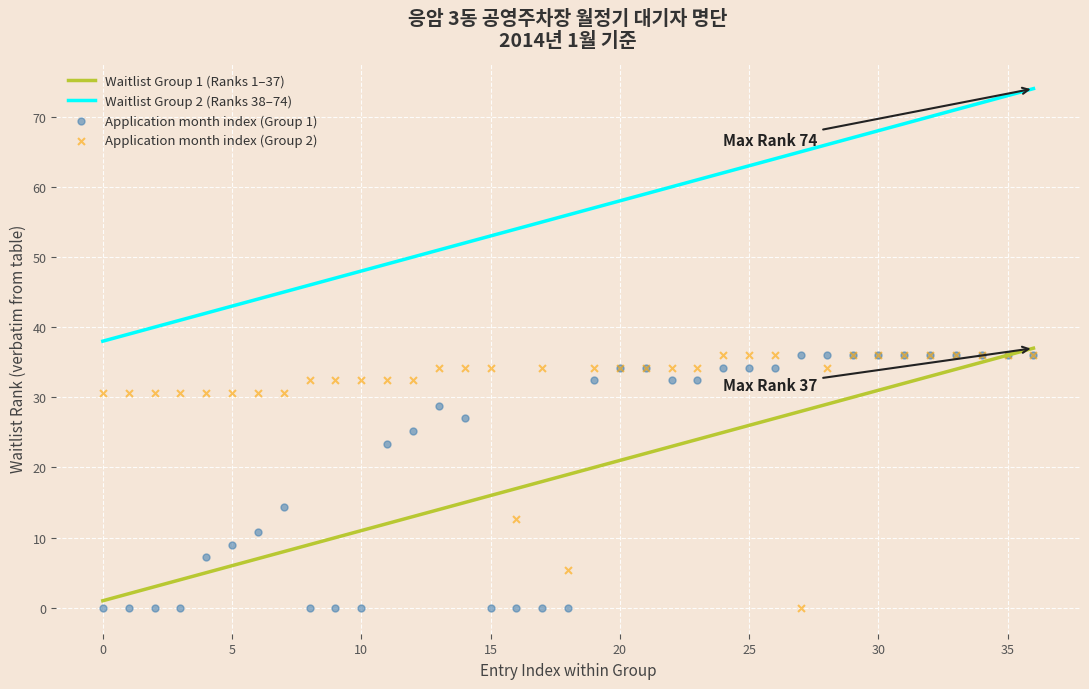

Which series has the largest total across all categories?

Waitlist Group 2 (Ranks 38–74)